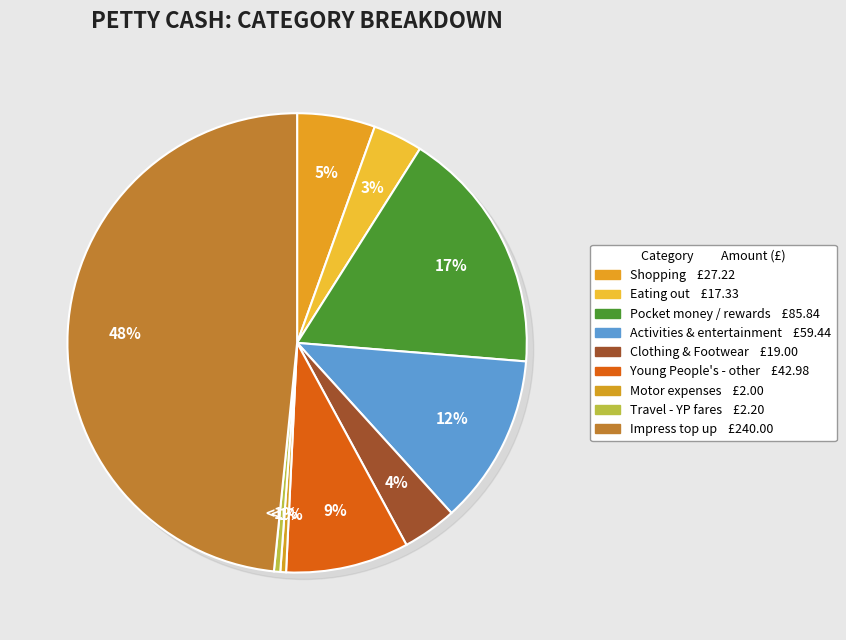

What is the ratio of the value at Eating out - restaurants & takeaways to the value at Travel - Young People's fares?

7.9